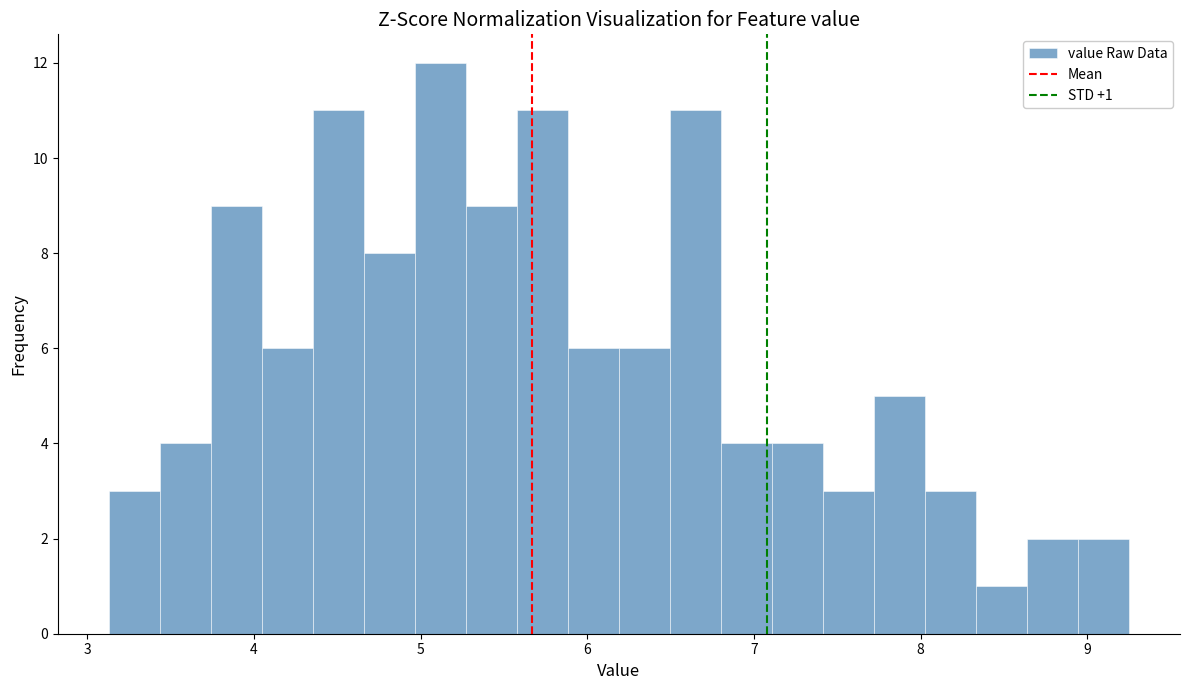

Read against the x-axis, roughly where is the centre of the tallest bar?

5.1